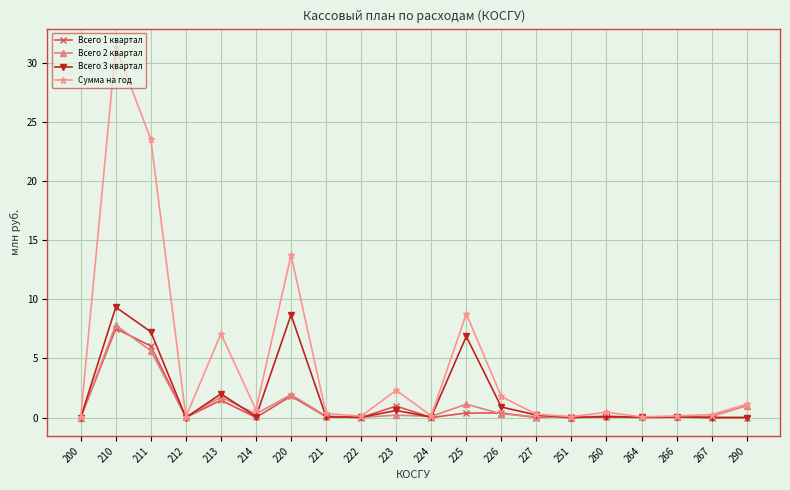

Which category has the highest value in the Сумма на год series?

210